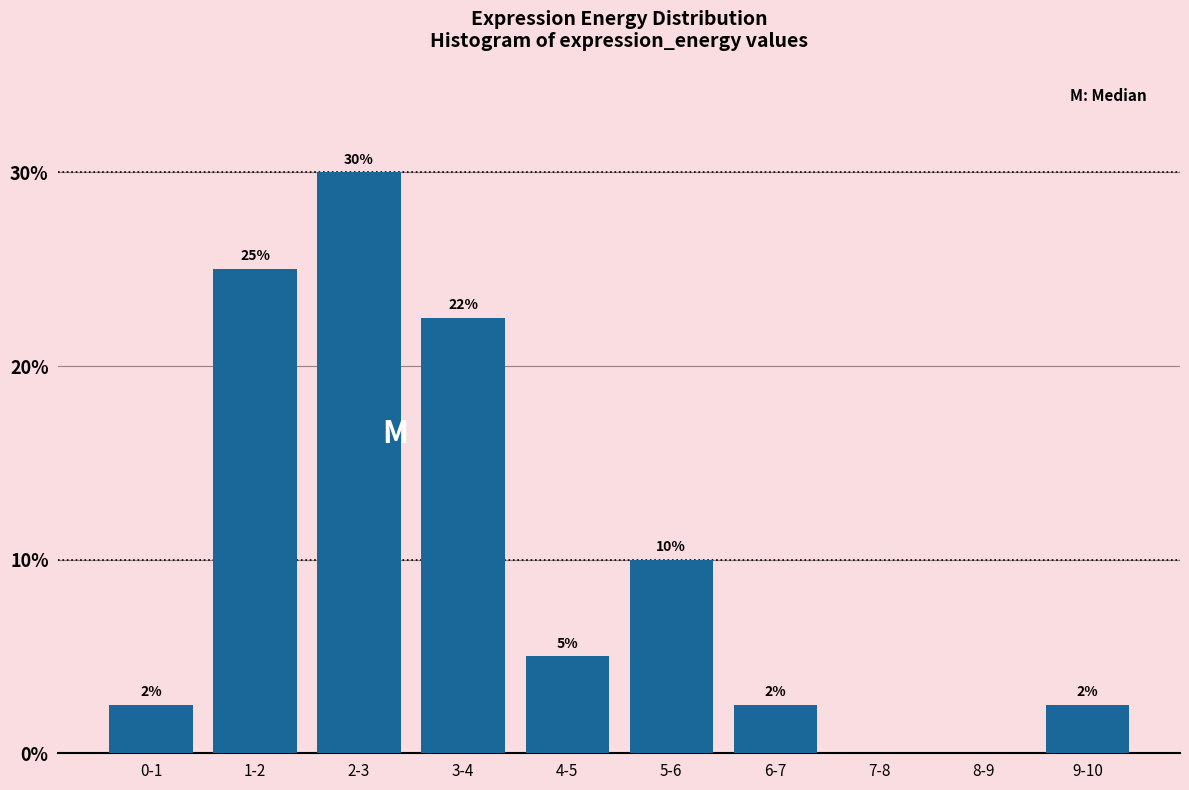

Where does the data first go above 5?

1-2